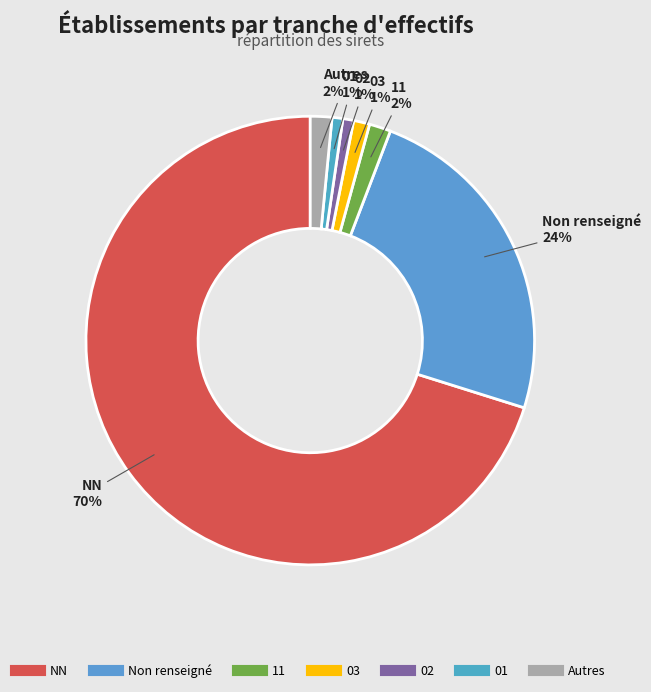

Count the number of slices in the pie.

7